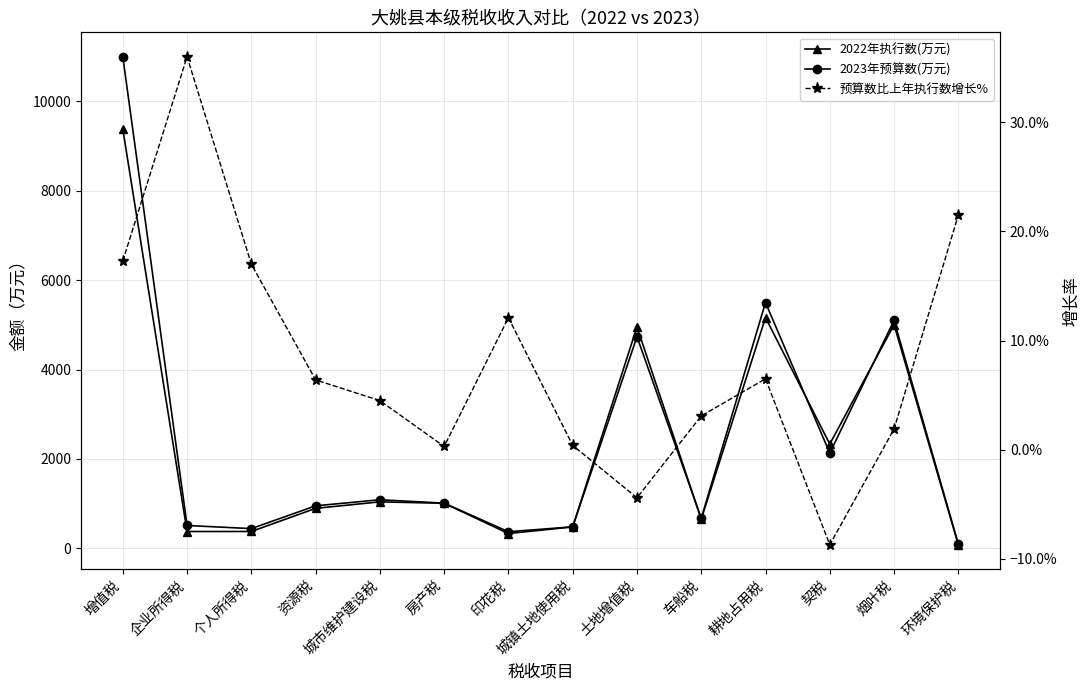

Is the value of 2023年预算数(万元) at 个人所得税 greater than the value of 预算数比上年执行数增长% at 房产税?

Yes